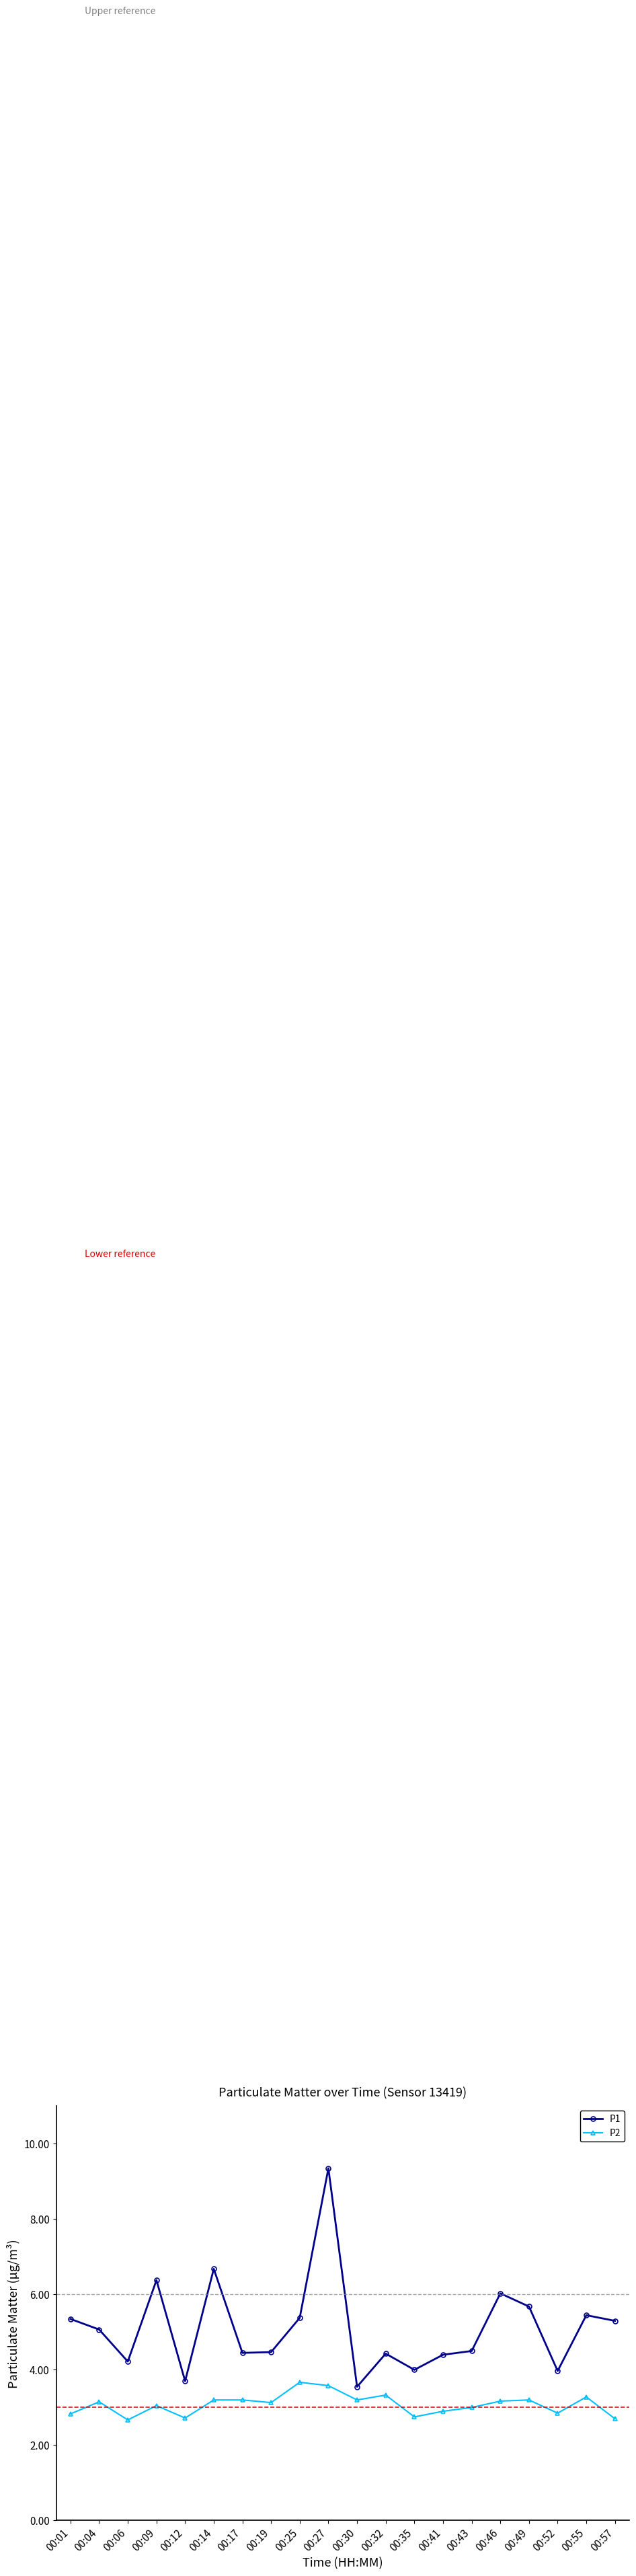

List the series in order of their overall mean, lowest first.

P2, P1